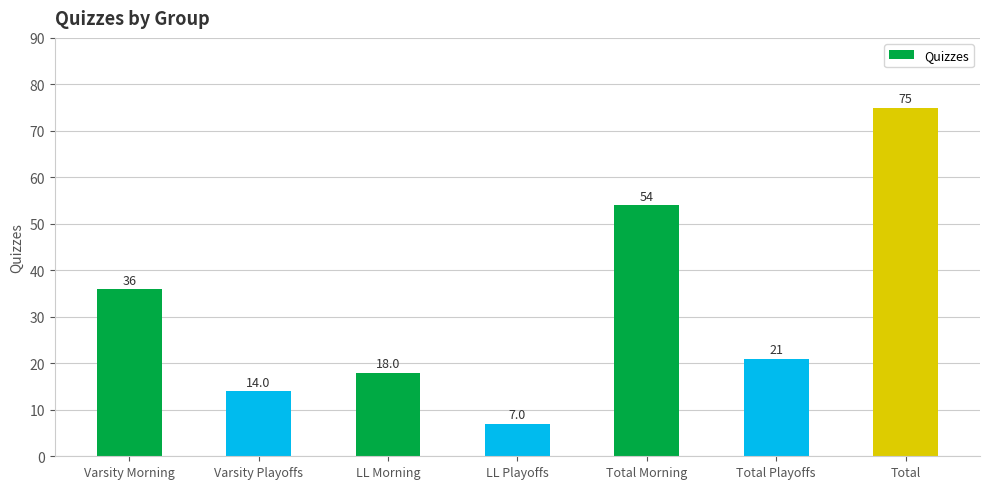

What is the change in value from Varsity Playoffs to LL Playoffs?

-7